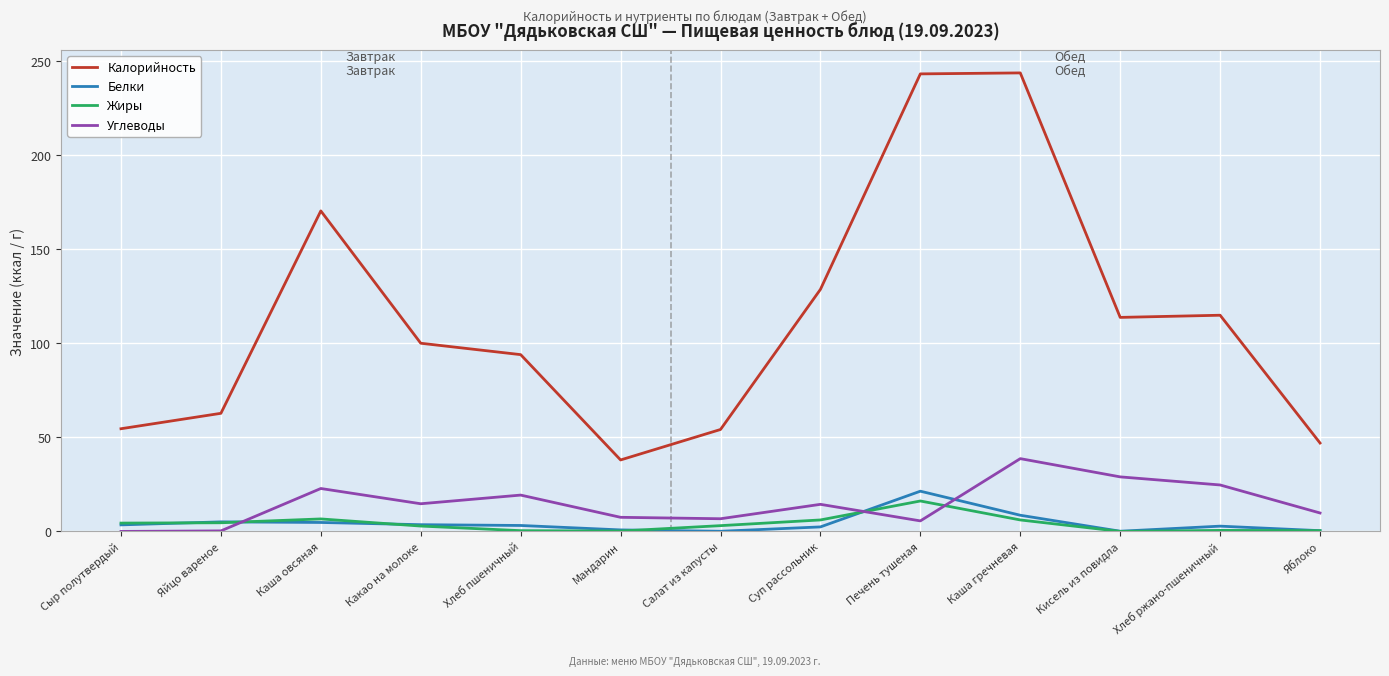

What is the greatest value displayed?

243.8